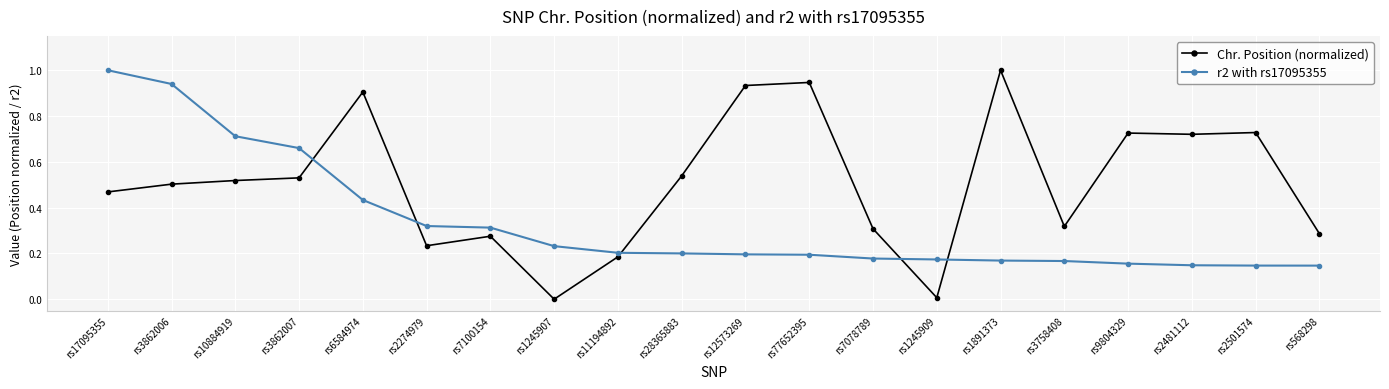

Is this an area chart (filled region under the line)?

No